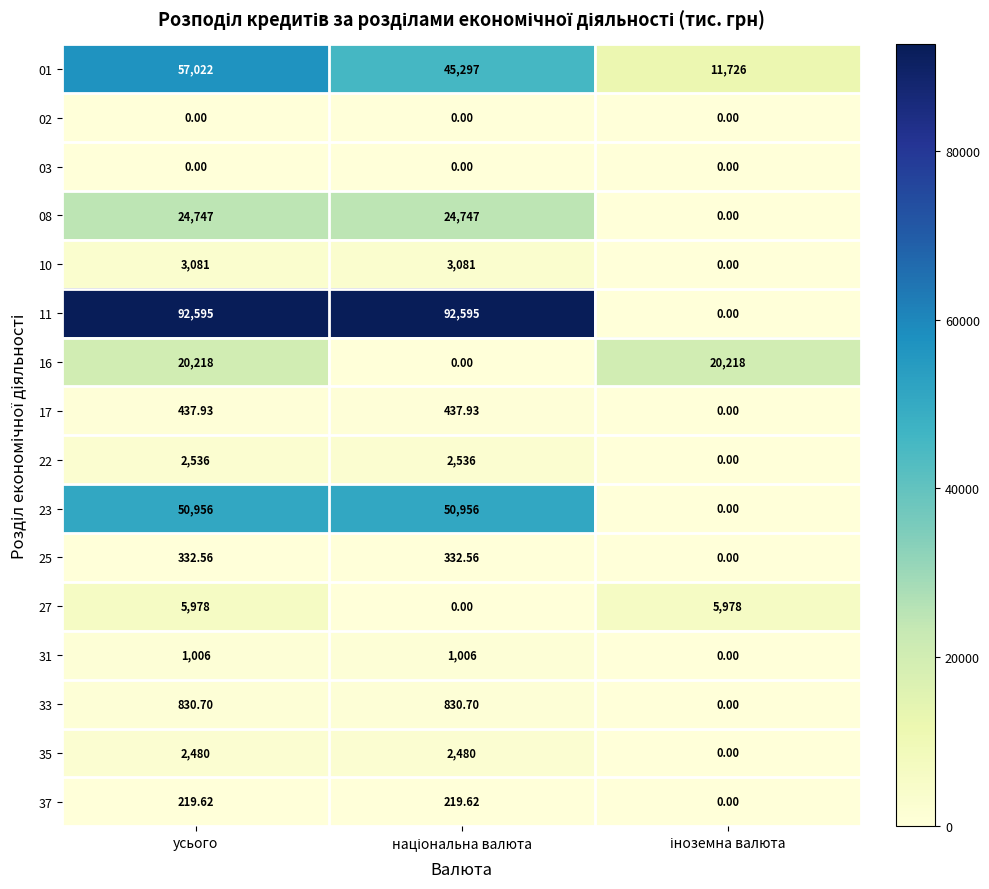

At which category is the sum across all series the highest?

усього